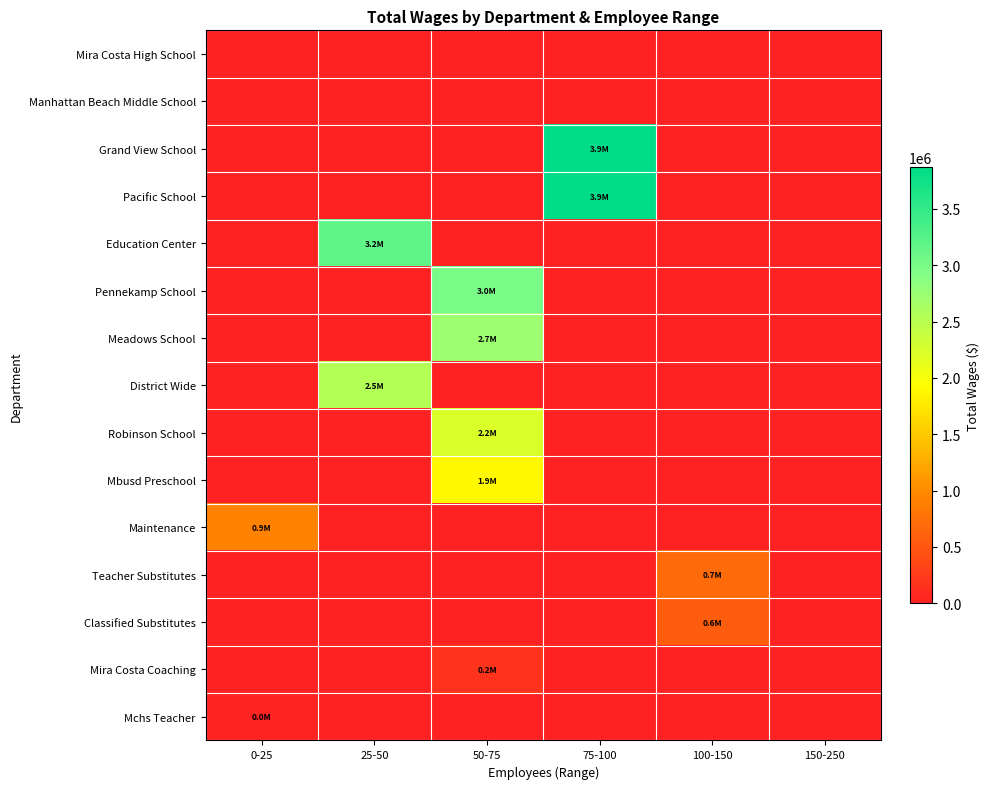

How many data points does each series have?

6